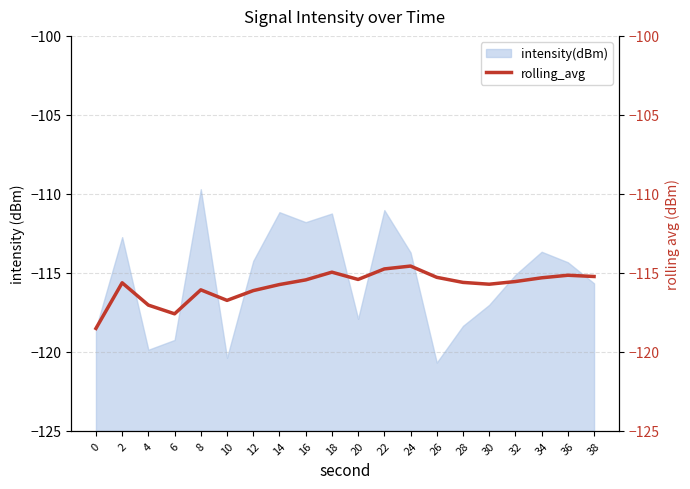

Is it true that intensity(dBm) equals -43.3 at 2?

False